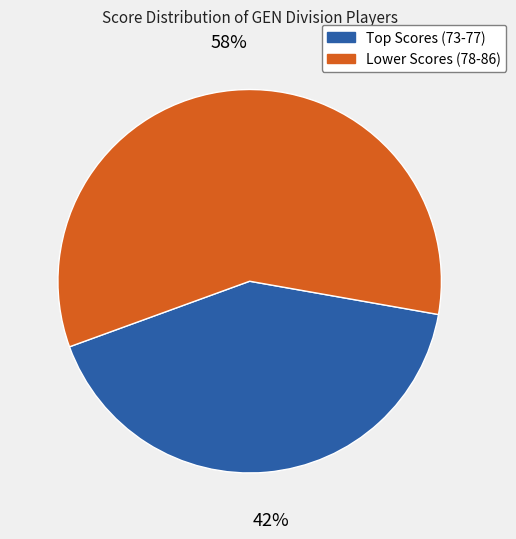

To the nearest percent, what is the average slice percentage?

50%